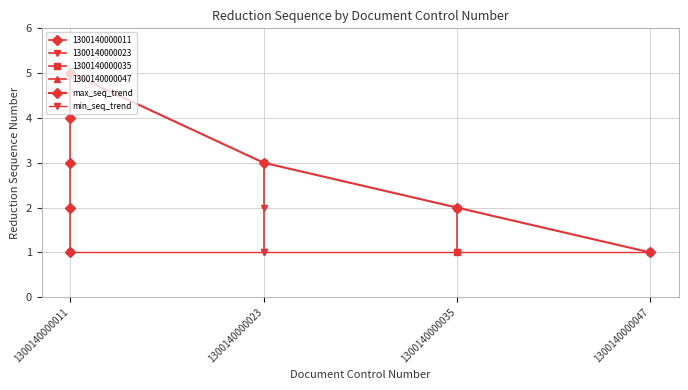

What is the value of the min_seq_trend point at the 2nd from the left?

1